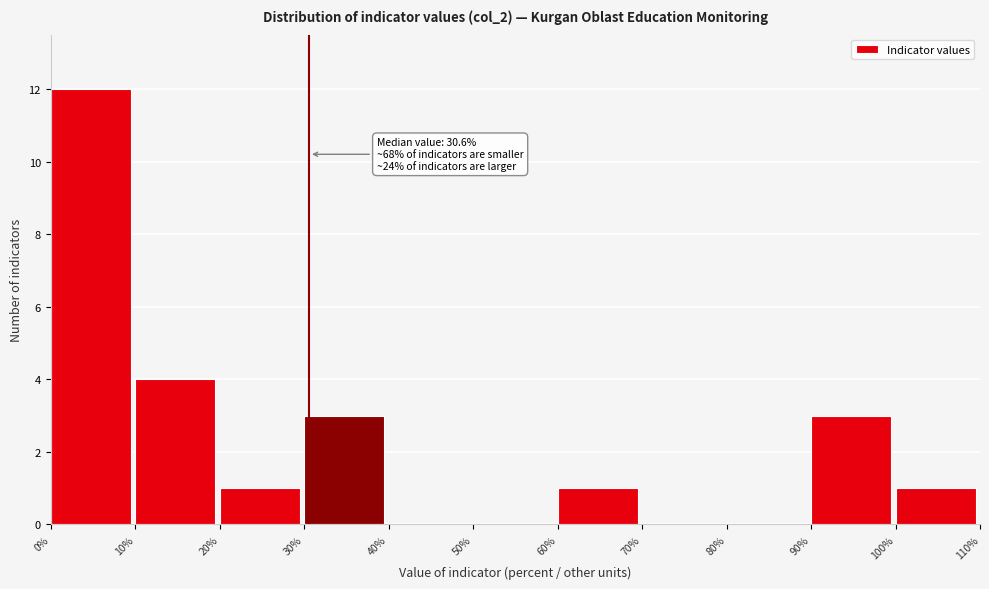

Over which range of the x-axis is the bar tallest?

0% to 10%